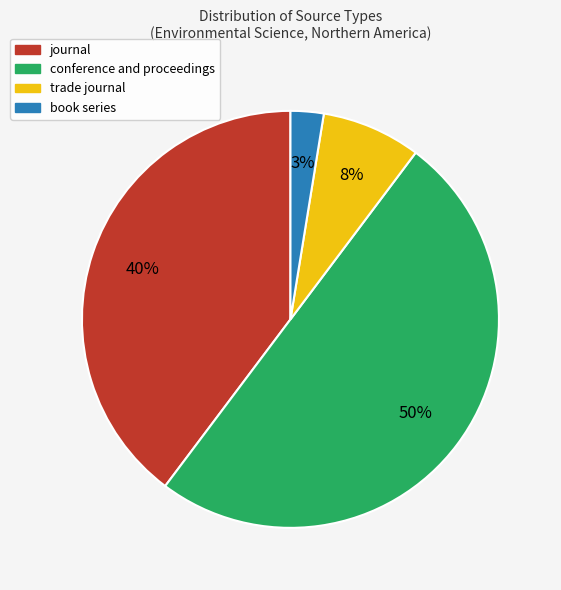

True or false: journal accounts for 28% of the total.

False